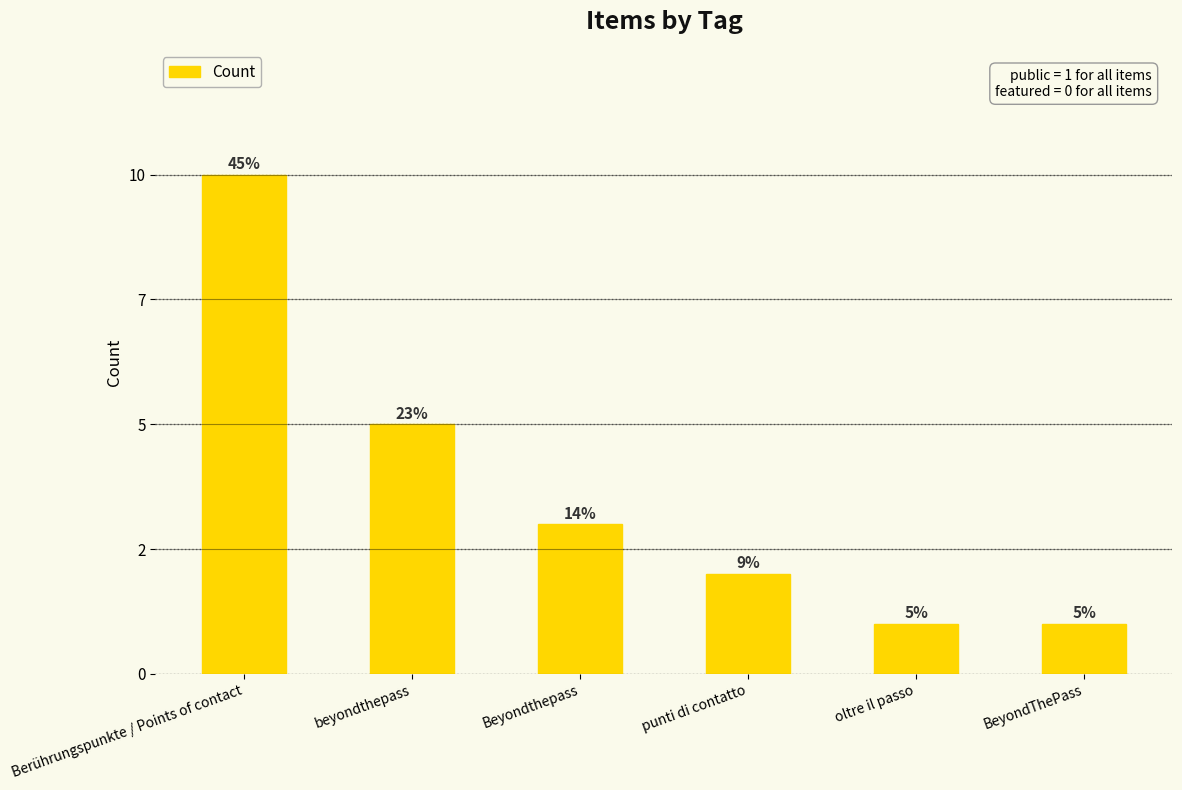

List the labels in order of value, largest first.

Berührungspunkte / Points of contact, beyondthepass, Beyondthepass, punti di contatto, oltre il passo, BeyondThePass